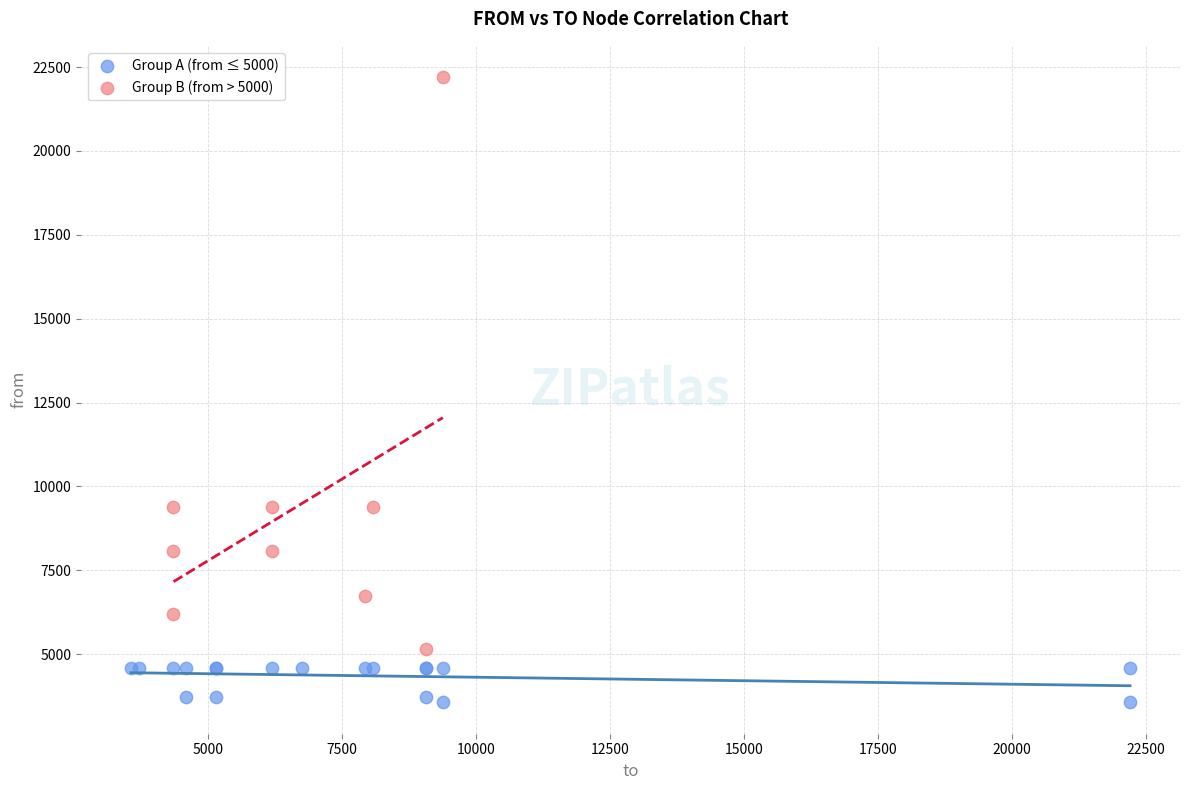

What are all the series names shown in the legend?

Group A (from ≤ 5000), Group B (from > 5000)